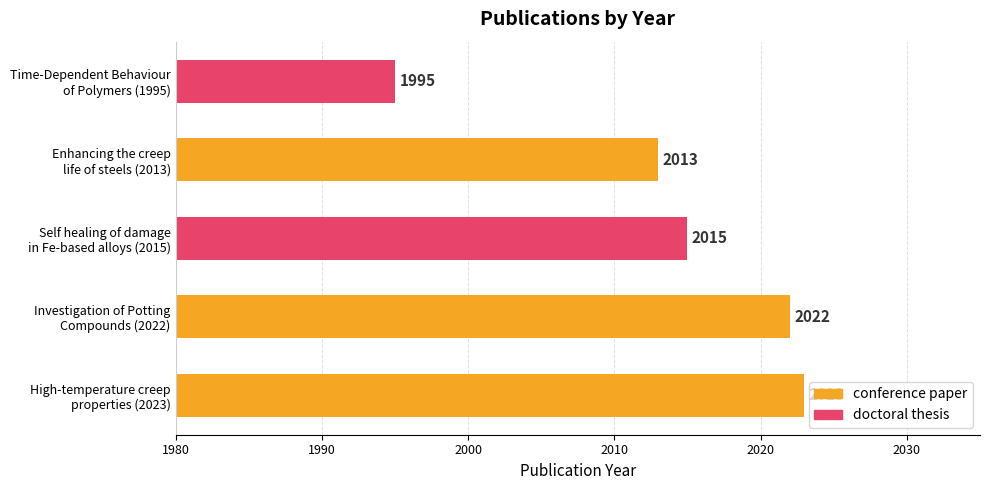

Reading left to right, list all the values displayed in this chart.

High-temperature creep
properties (2023)=2023	Investigation of Potting
Compounds (2022)=2022	Self healing of damage
in Fe-based alloys (2015)=2015	Enhancing the creep
life of steels (2013)=2013	Time-Dependent Behaviour
of Polymers (1995)=1995